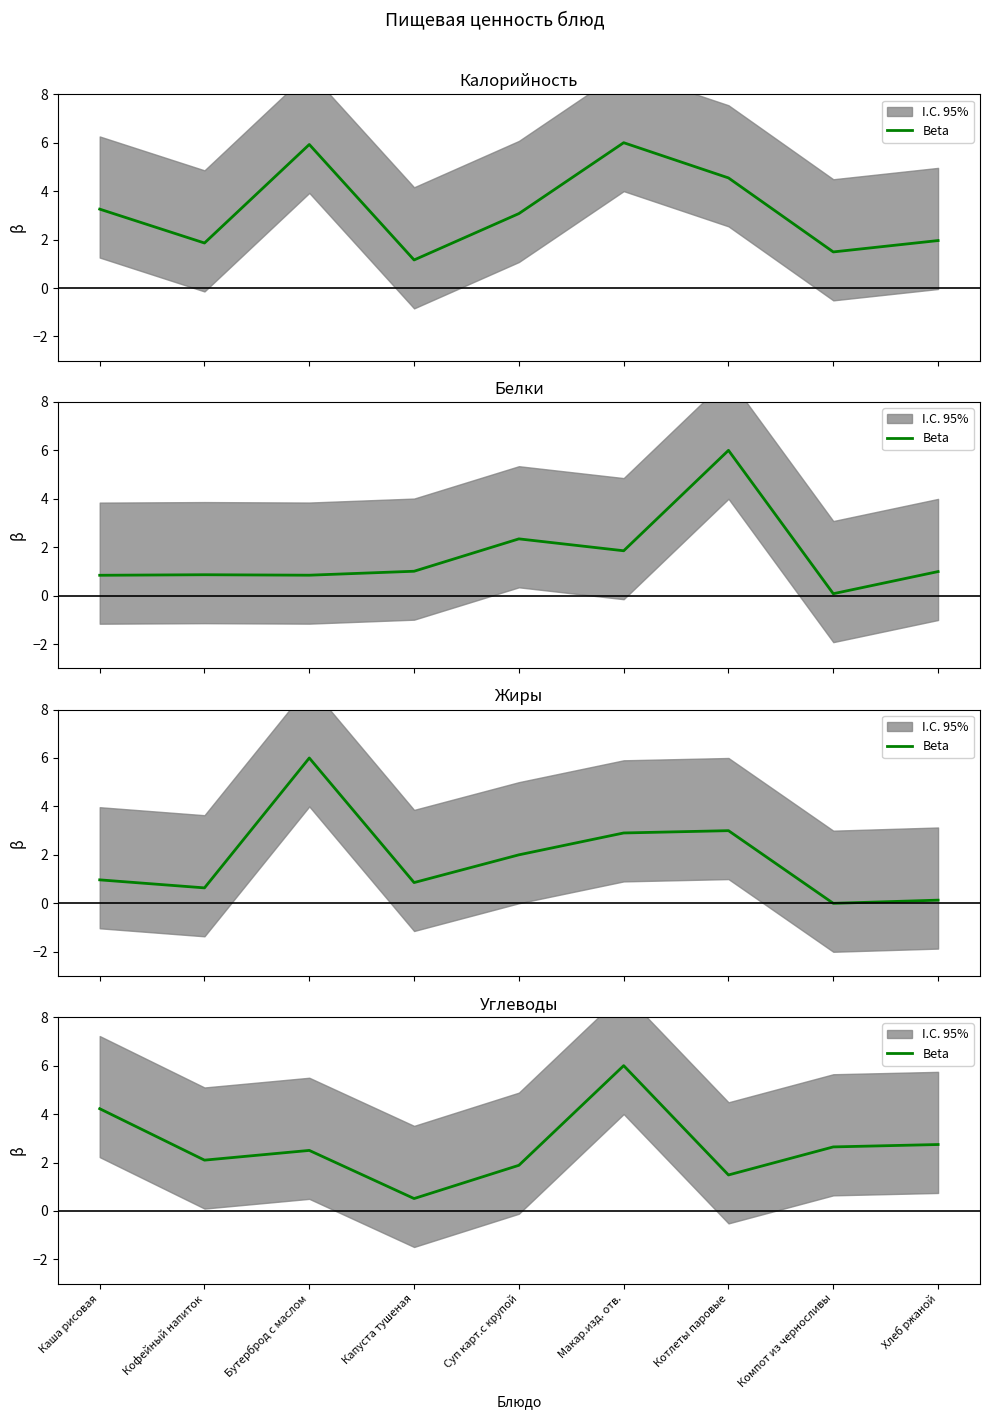

What is the difference between the values at Капуста тушеная and Кофейный напиток?

1.6